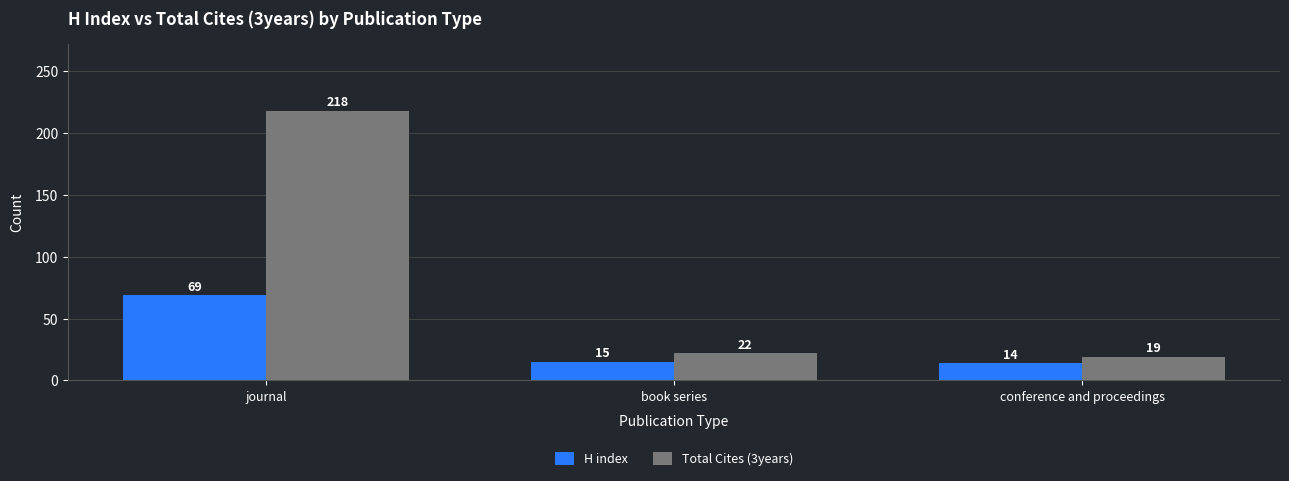

What is the maximum value for Total Cites (3years)?

218